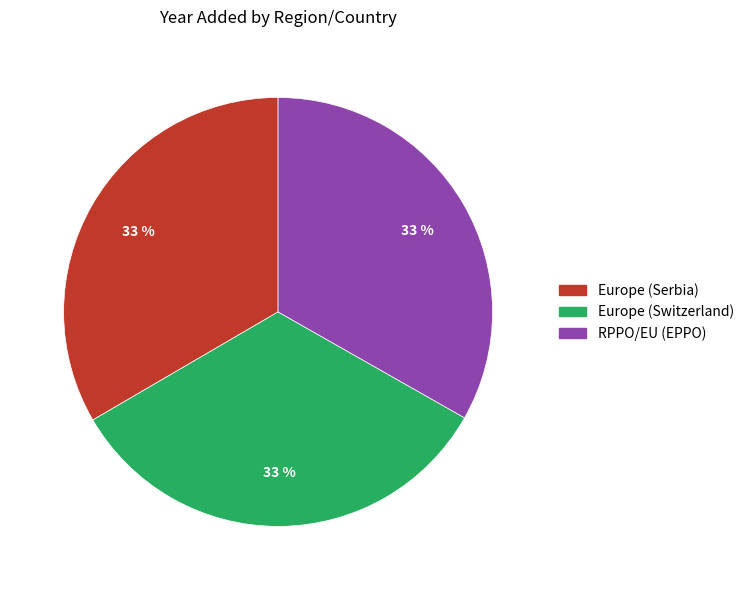

Is there a majority slice in this chart?

No